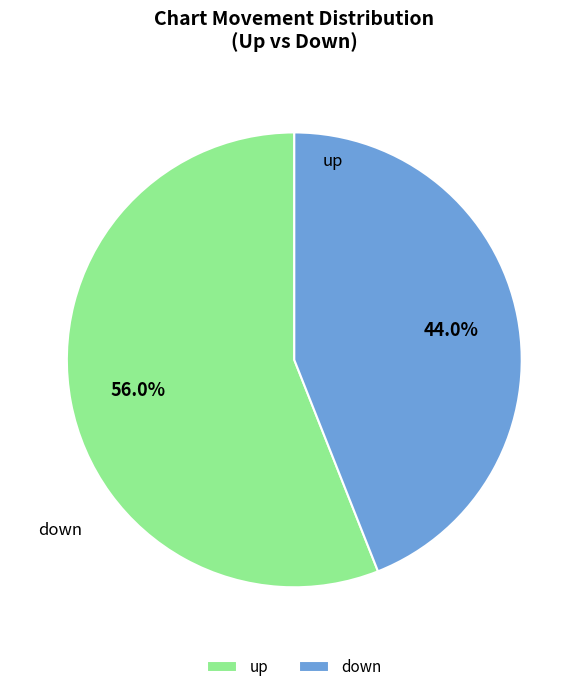

What percentage is NOT represented by down?

56.0%